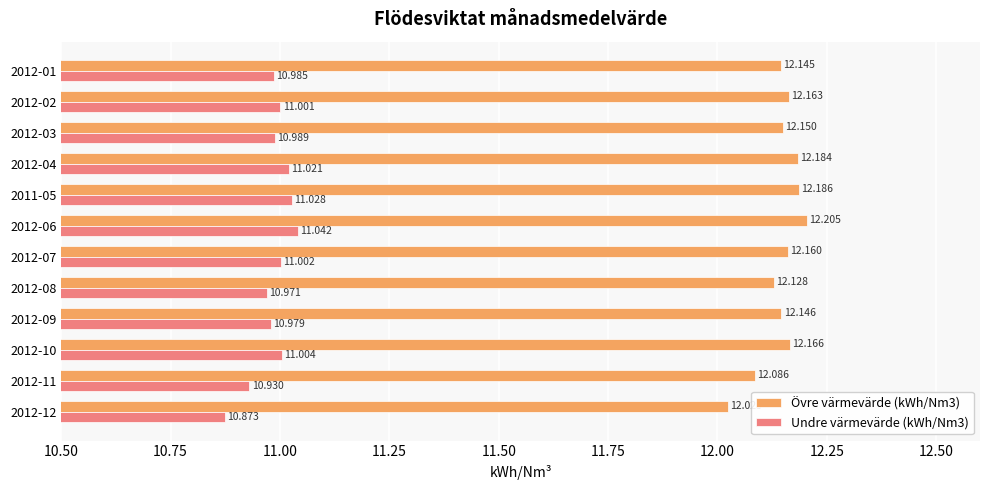

Is the value of Undre värmevärde (kWh/Nm3) at 2012-04 greater than the value of Övre värmevärde (kWh/Nm3) at 2012-06?

No